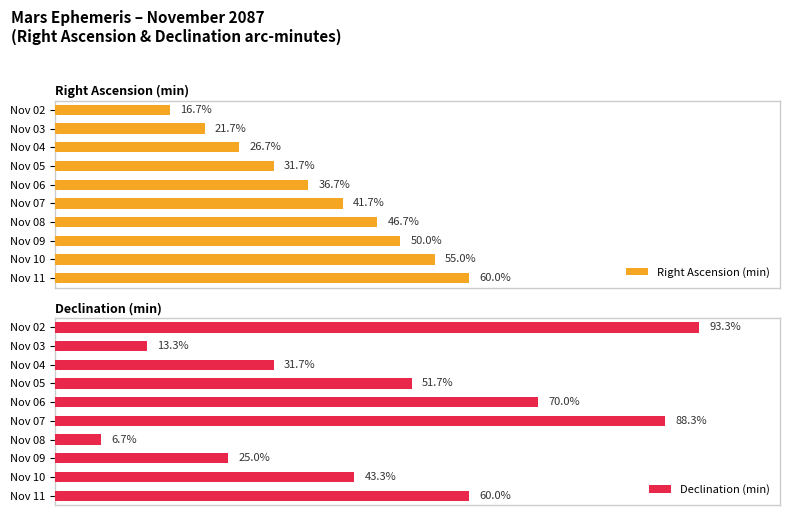

At which label is Right Ascension (min) closest to 38?

Nov 06